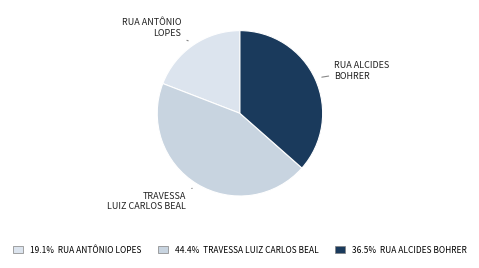

How many slices are in this pie chart?

3